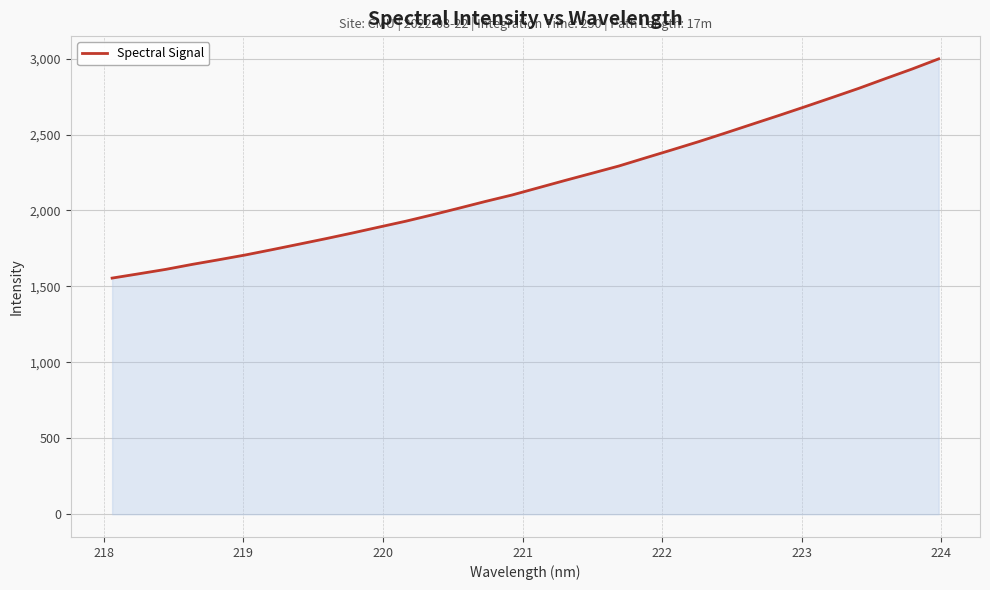

What is the smallest value displayed?

1554.8